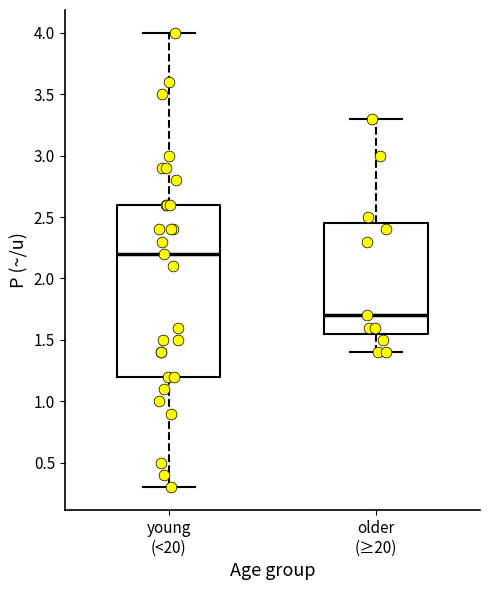

Which box's median line is the highest?

young (<20)